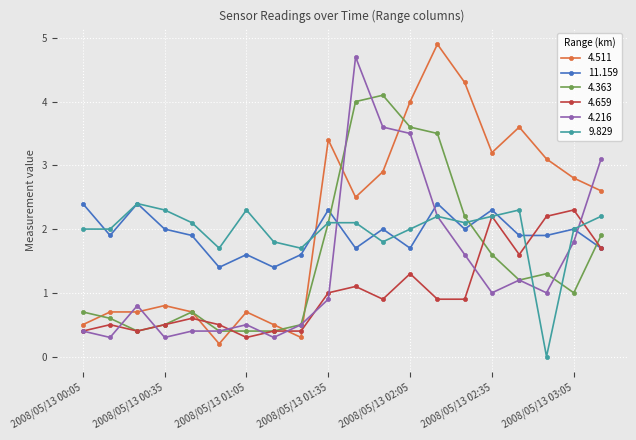

What is the difference between the maximum and minimum values in the 4.511 series?

4.7